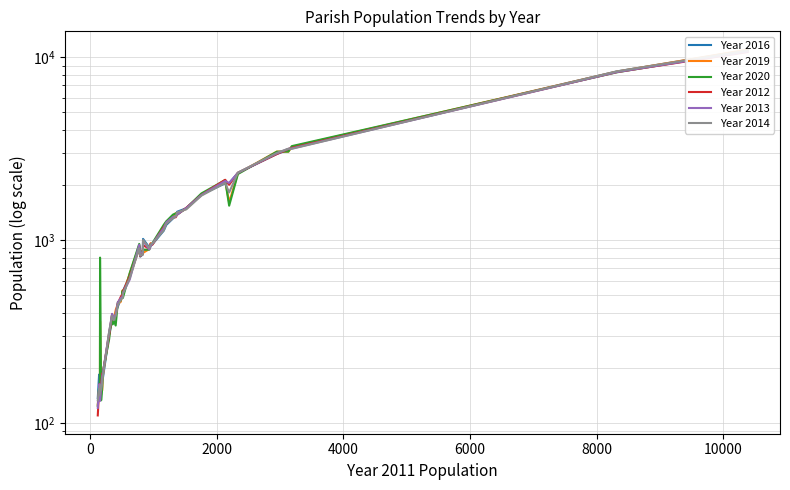

What is the value of the Year 2019 point at the 7th from the left?

151